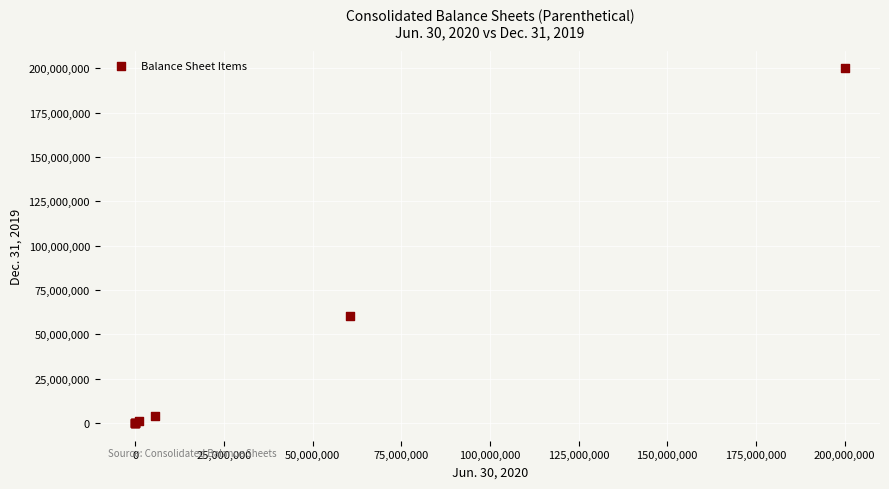

What Y value in the scatter plot is closest to 100000000?

60359252.0